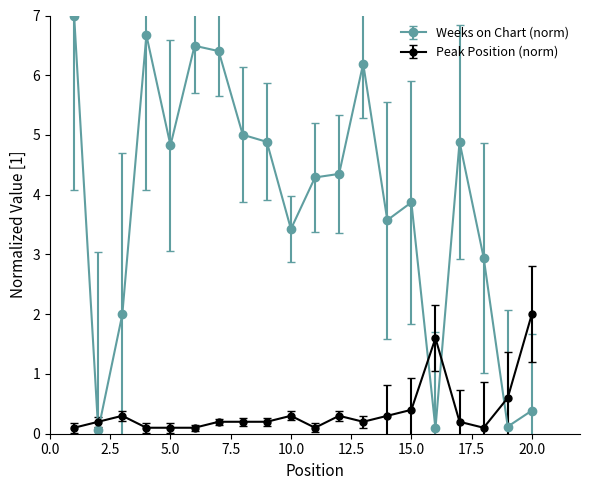

What is the average value of the Weeks on Chart (norm) series?

3.9